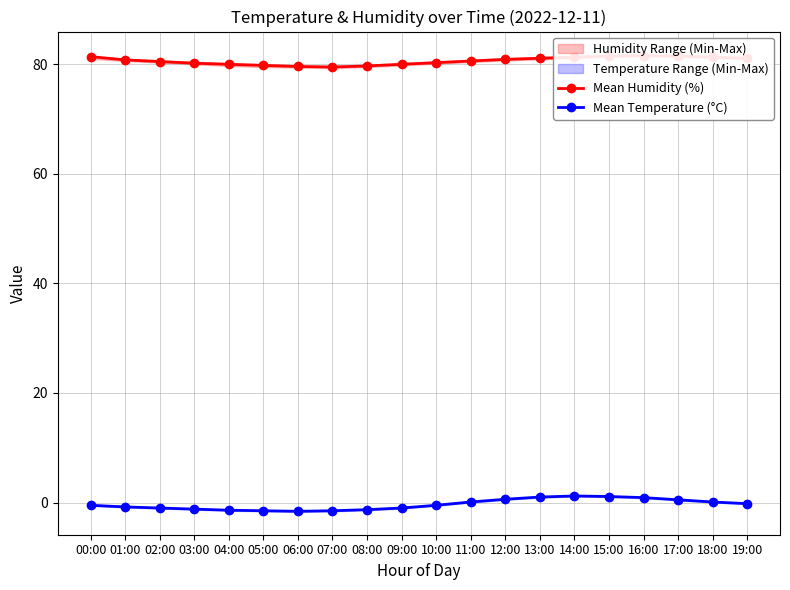

What is the difference between the highest and lowest values at 13:00?

80.1